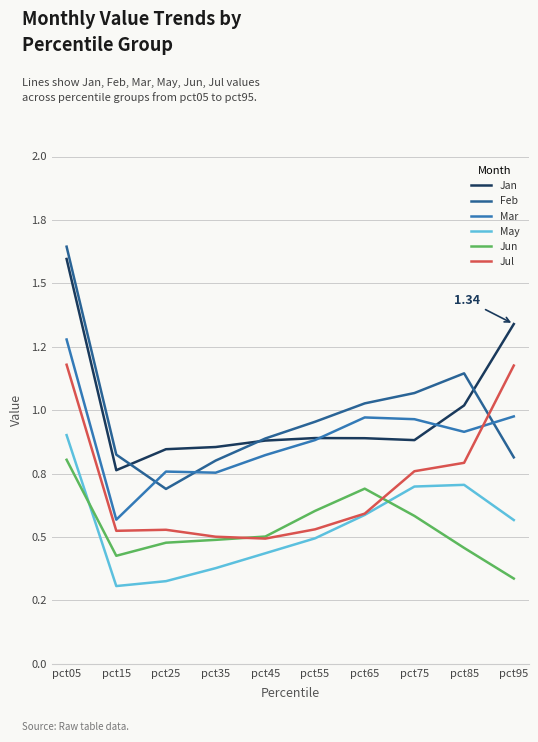

Rank the series by their maximum value, from highest to lowest.

Feb, Jan, Mar, Jul, May, Jun